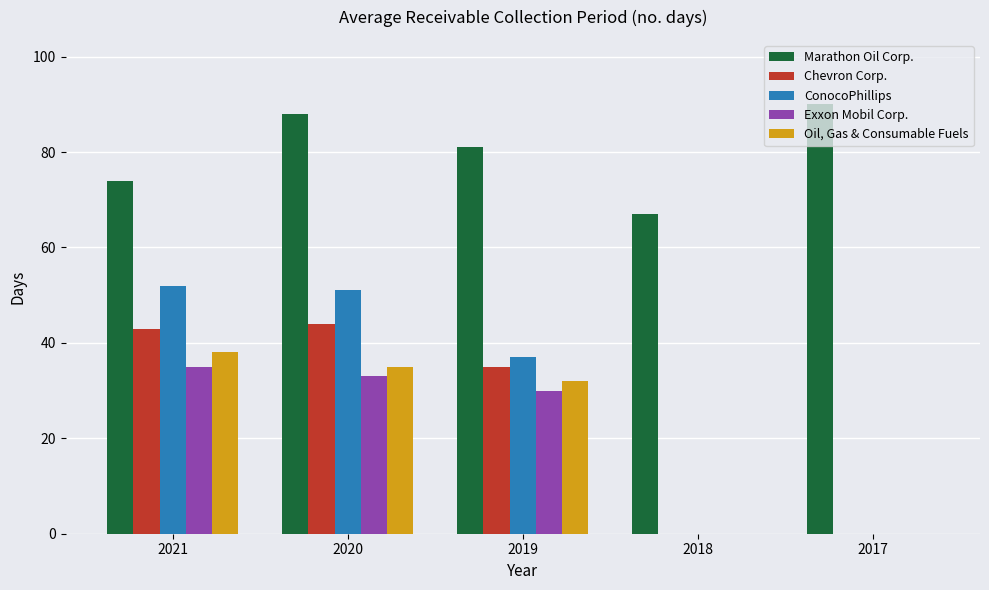

What is the sum of the Exxon Mobil Corp. values at 2017 and 2020?

33